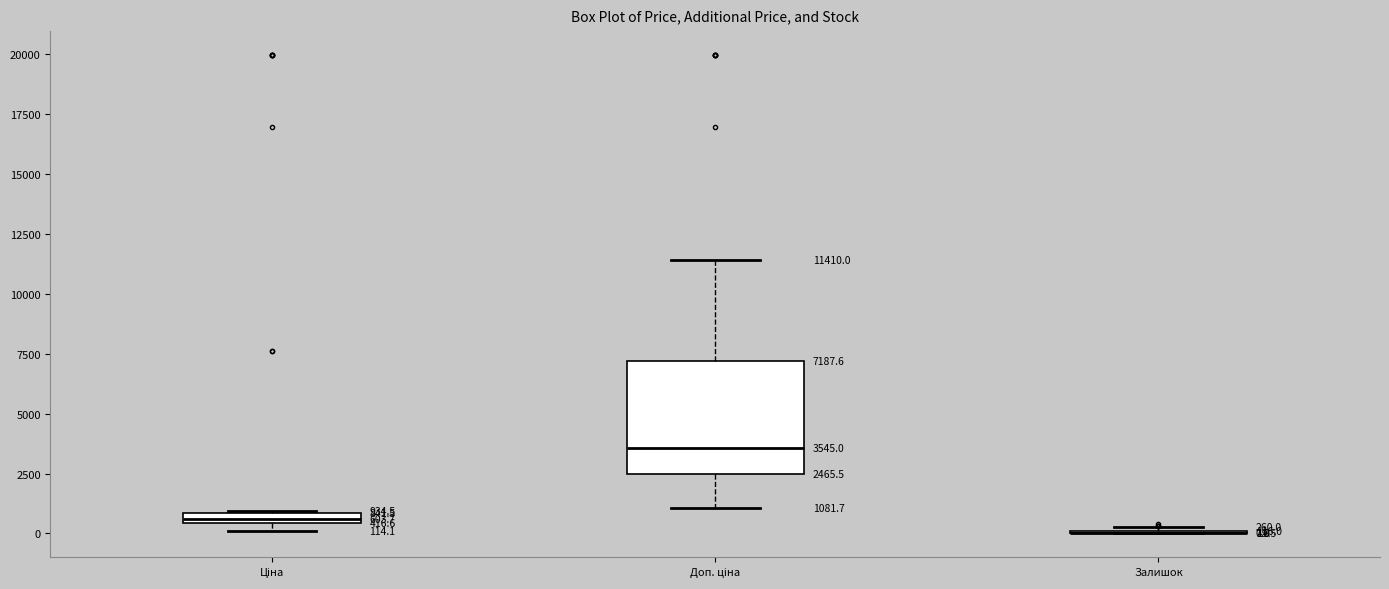

Comparing the boxes themselves (not the whiskers), which one is the tallest?

Доп. ціна